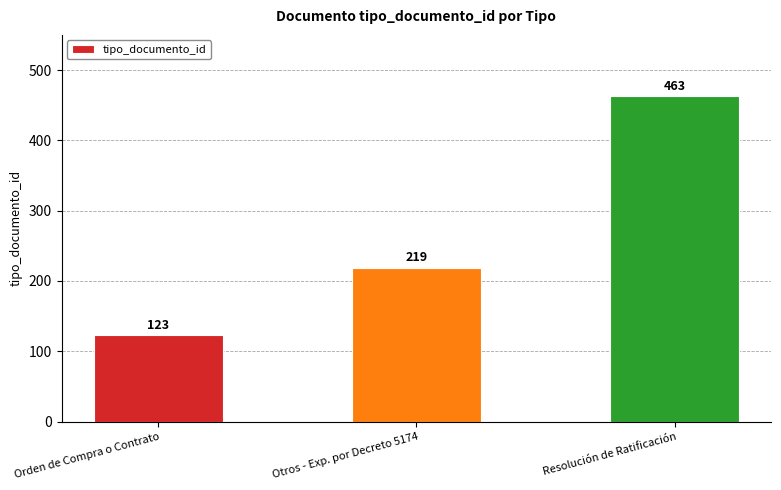

How many bars are there in total?

3